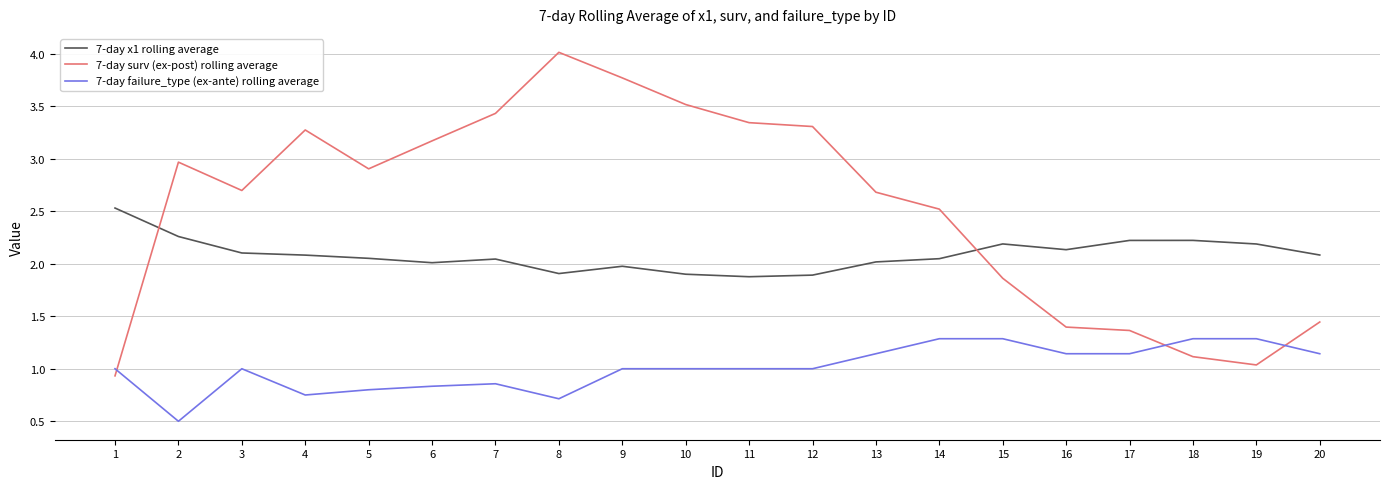

Is the value of 7-day x1 rolling average at 1 greater than the value of 7-day surv (ex-post) rolling average at 17?

Yes